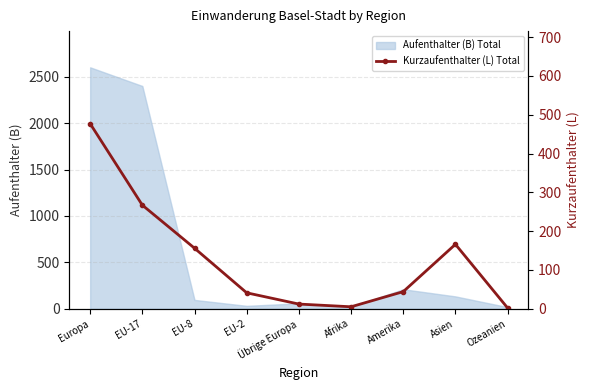

Reading left to right, list all the values displayed in this chart.

Europa=477	EU-17=267	EU-8=156	EU-2=41	Übrige Europa=12	Afrika=5	Amerika=44	Asien=166	Ozeanien=2